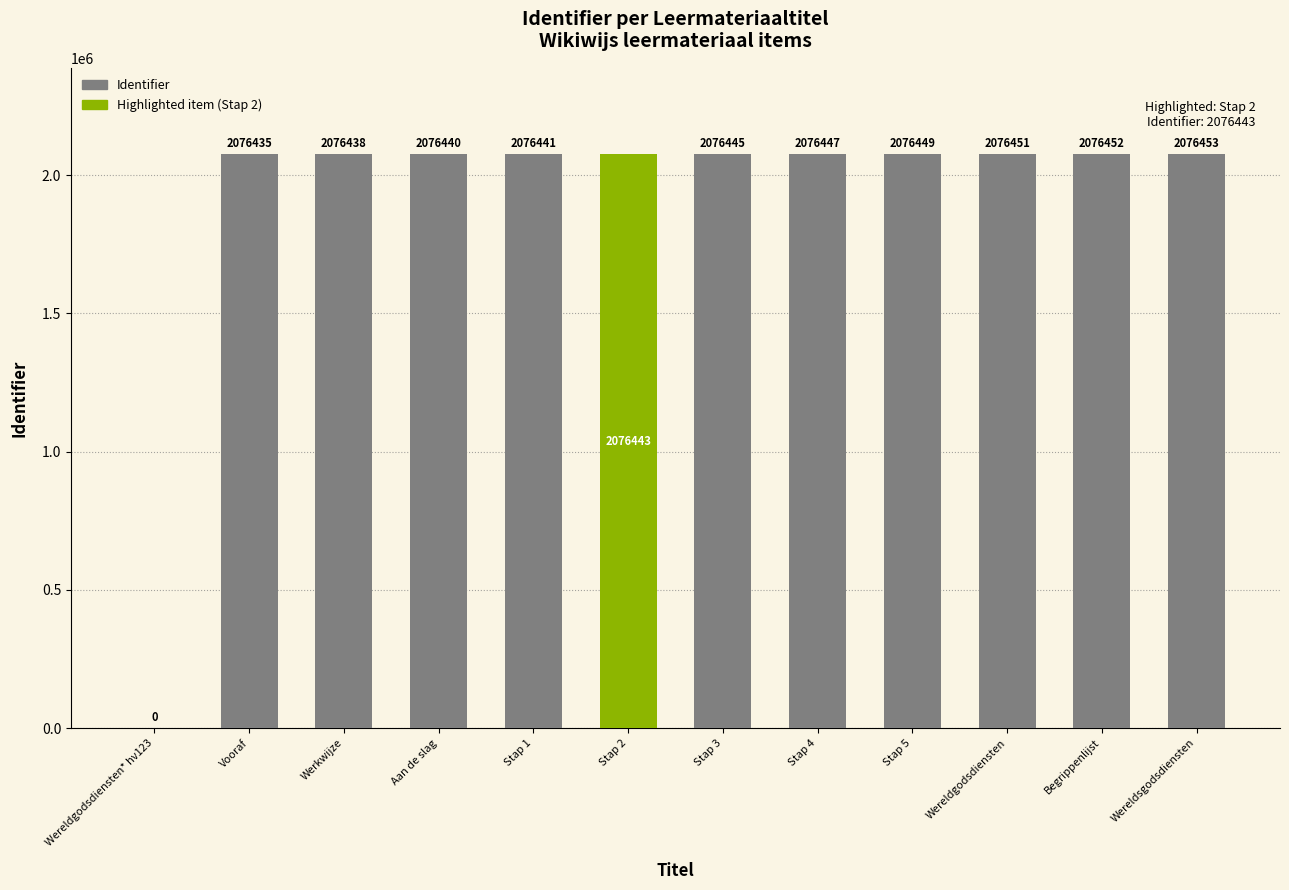

Which has a higher value, Wereldgodsdiensten or Stap 4?

Wereldgodsdiensten